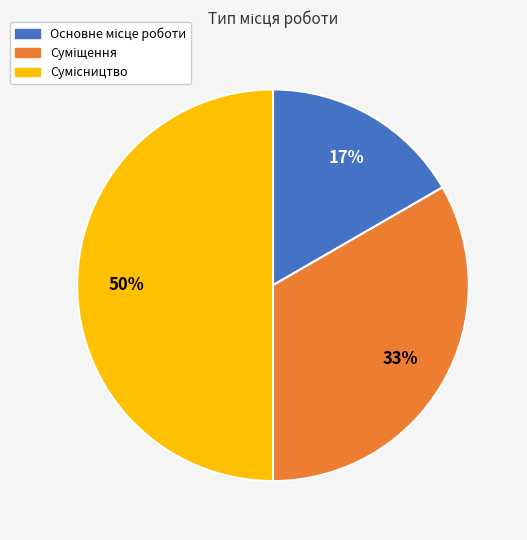

To the nearest percent, what is the average slice percentage?

33%